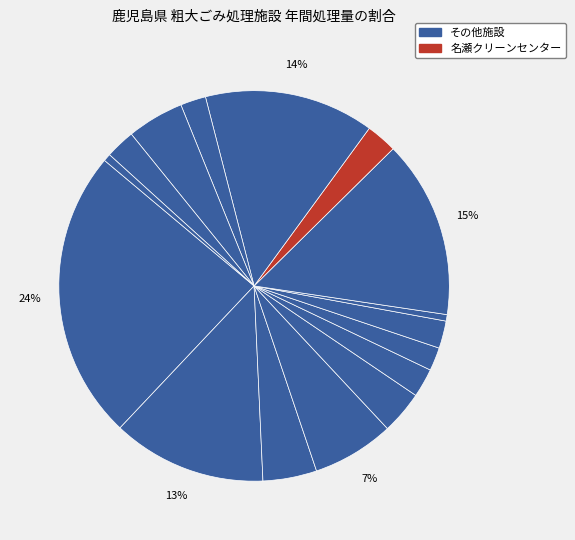

To the nearest percent, what is the difference between the largest and smallest slice percentages?

24%